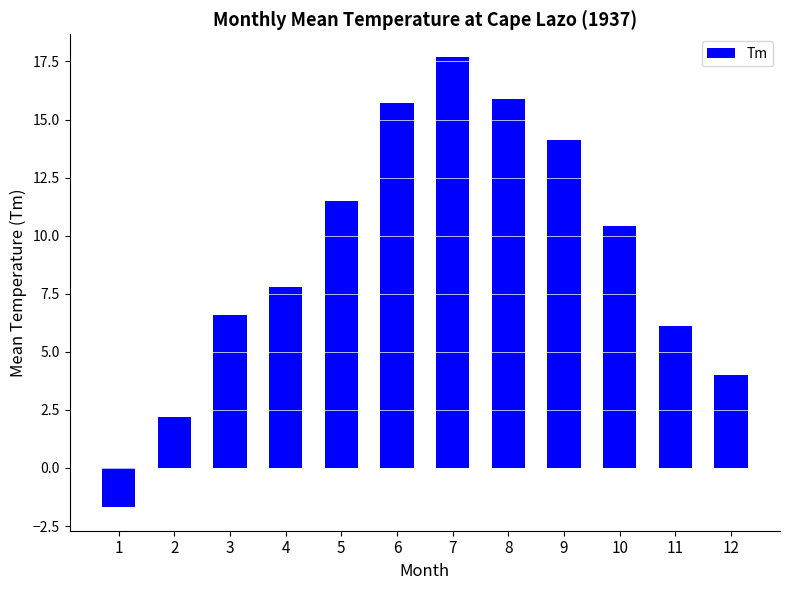

List the labels in order of value, smallest first.

1, 2, 12, 11, 3, 4, 10, 5, 9, 6, 8, 7